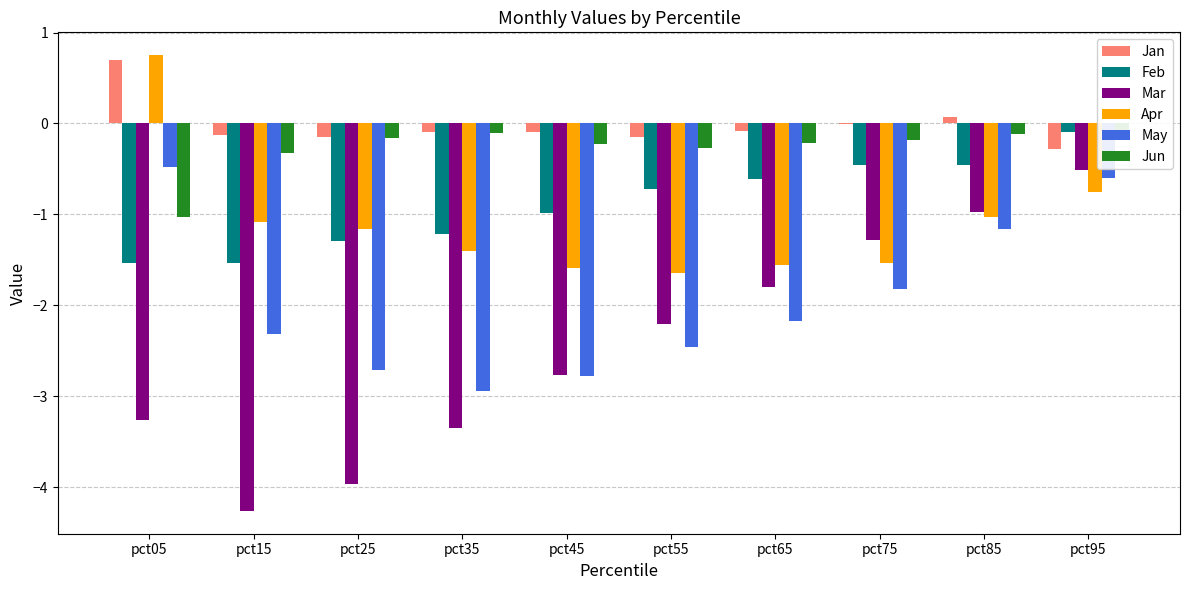

Are the bars horizontal?

No